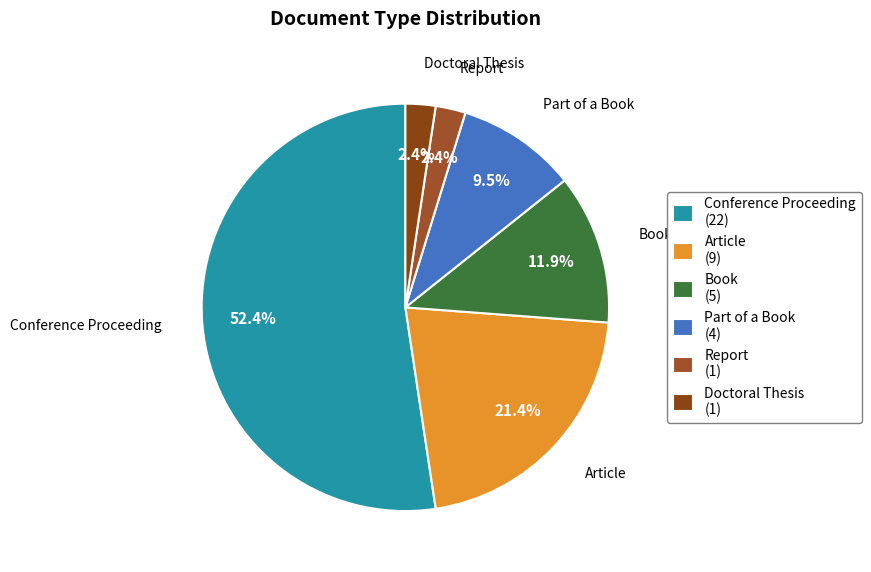

To the nearest percent, what is the average slice percentage?

17%